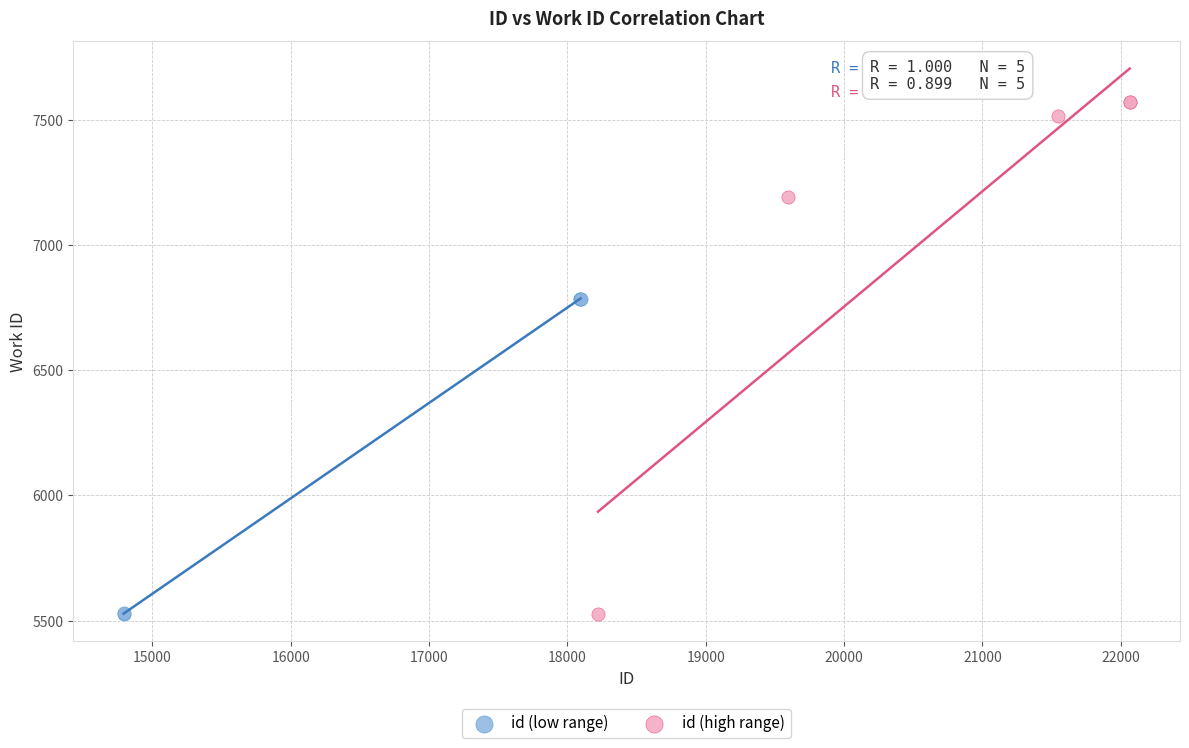

Which series contains the highest Y value?

id (high range)